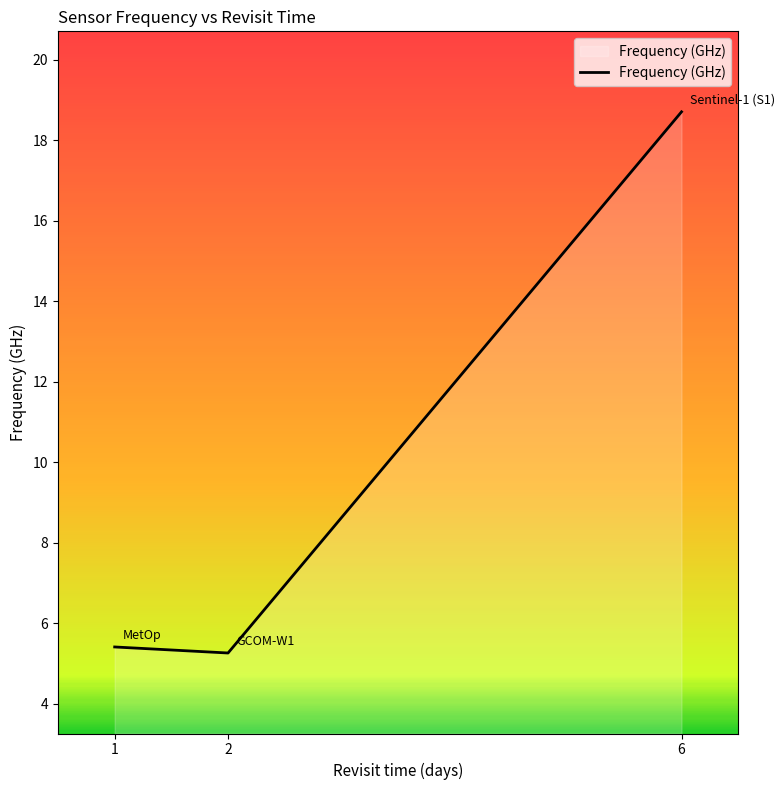

What is the sum of the values at 1 and 6?

24.1